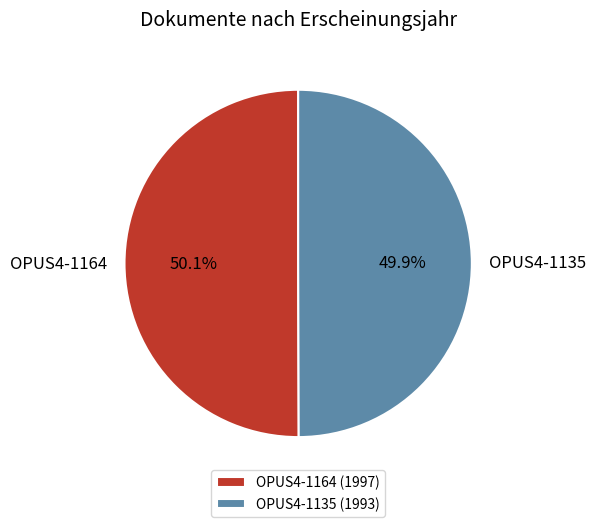

To the nearest percent, what is the combined percentage of OPUS4-1164 and OPUS4-1135?

100%